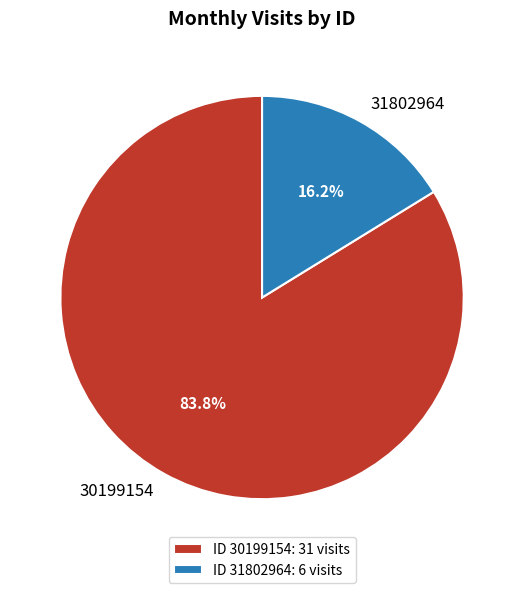

Which category has the biggest portion of the pie?

30199154